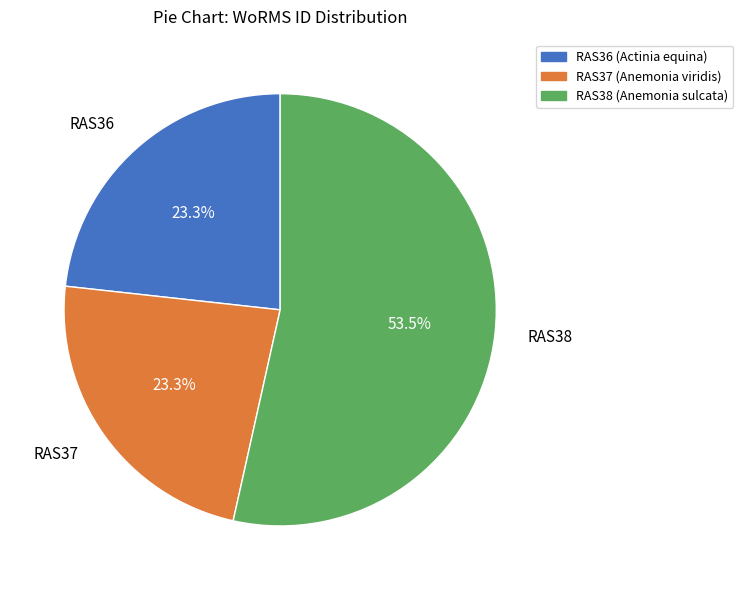

Is it true that RAS38 (Anemonia sulcata) is 67% of the pie?

False